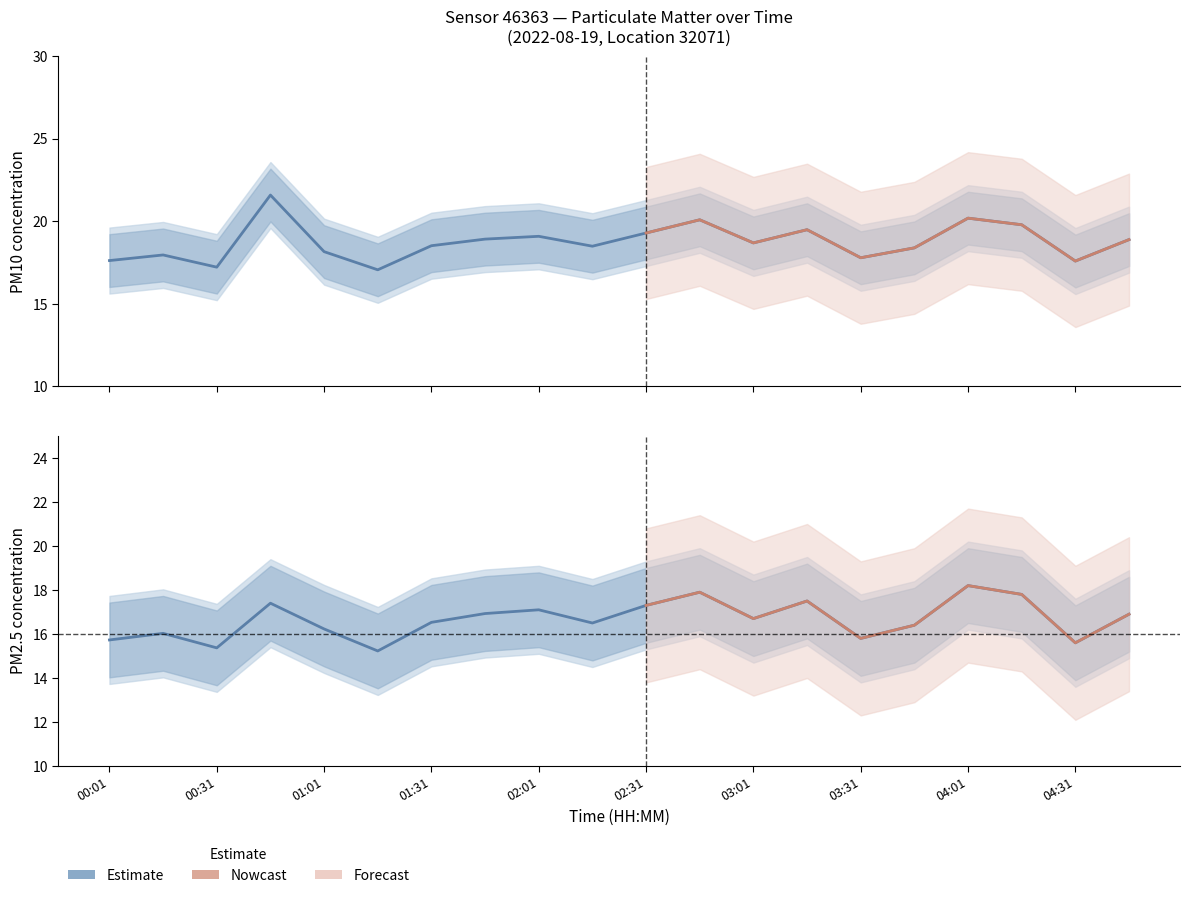

The value of P2 at 04:31 is 15.6. True or false?

True